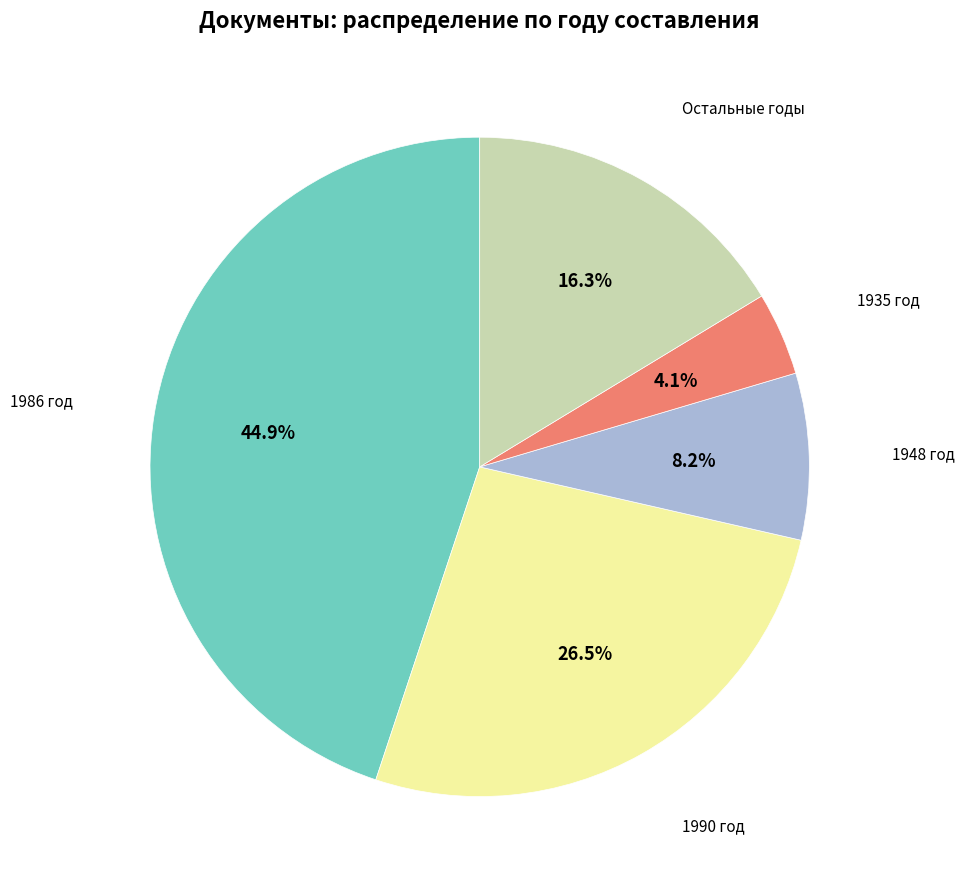

Which has a higher value, 1948 год or 1990 год?

1990 год